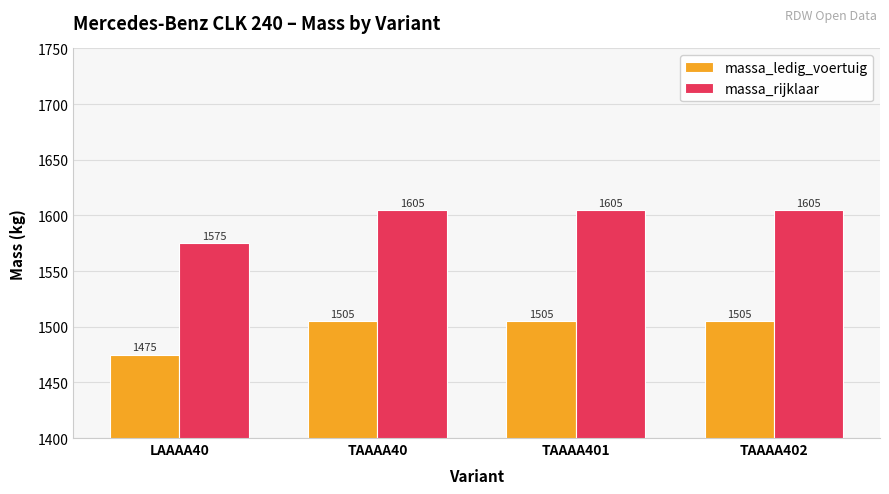

At how many categories does at least one series exceed 1536?

4